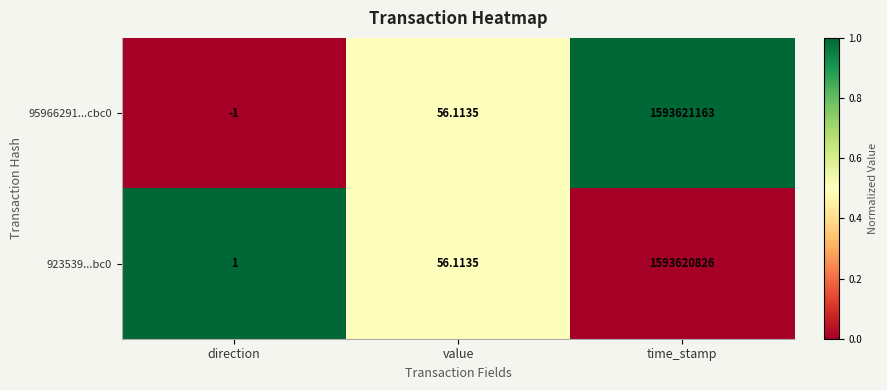

Where does the 95966291...cbc0 series first go above 56?

value